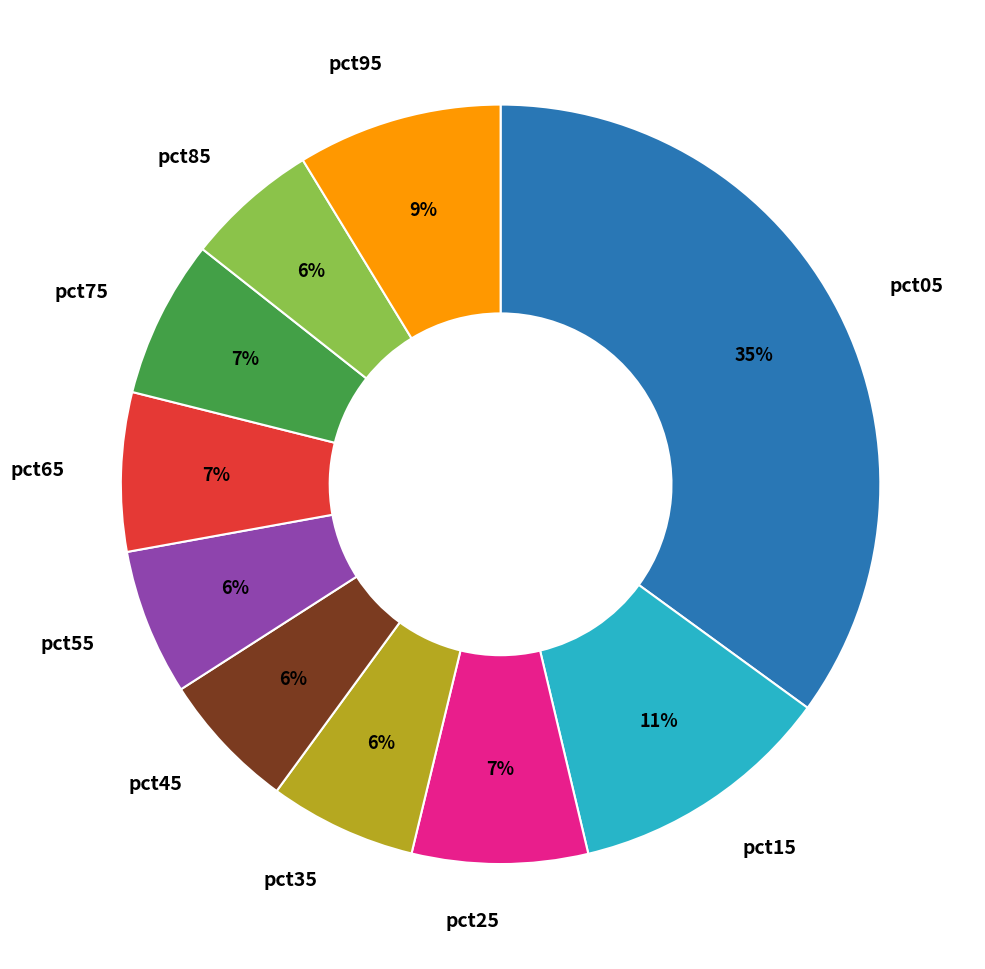

Do pct65 and pct45 together represent more than half of the pie?

No